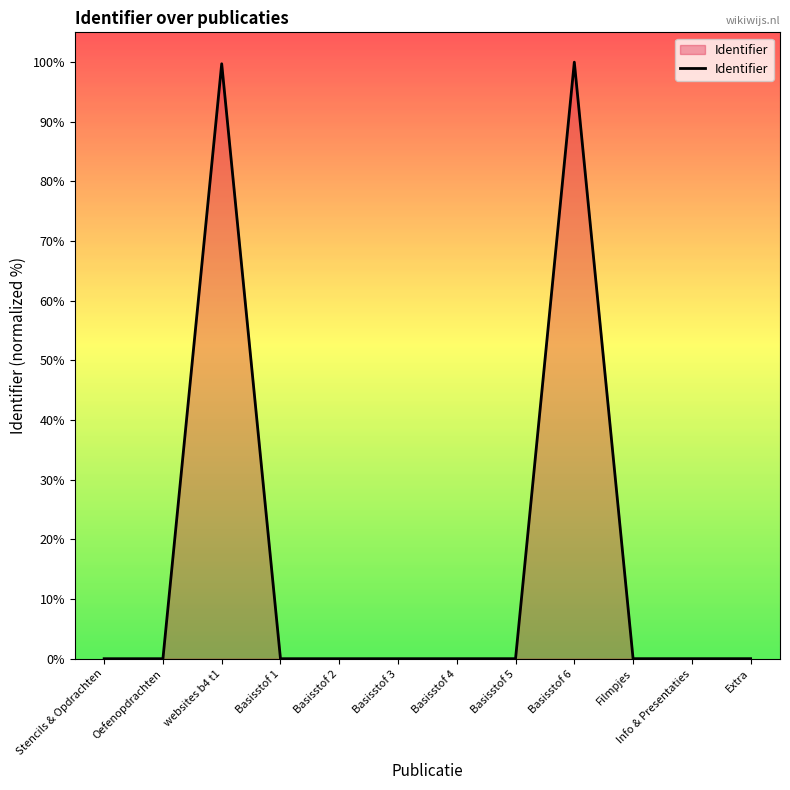

How many distinct data groups are displayed?

1